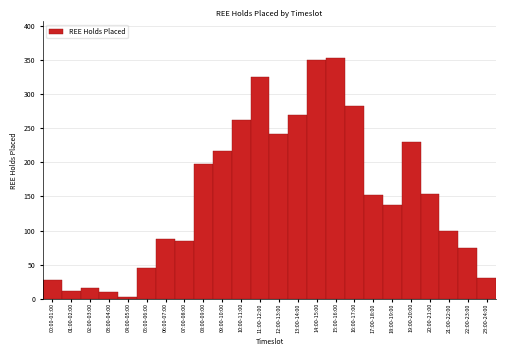

What is the label of the 14th bar from the left?

13:00-14:00